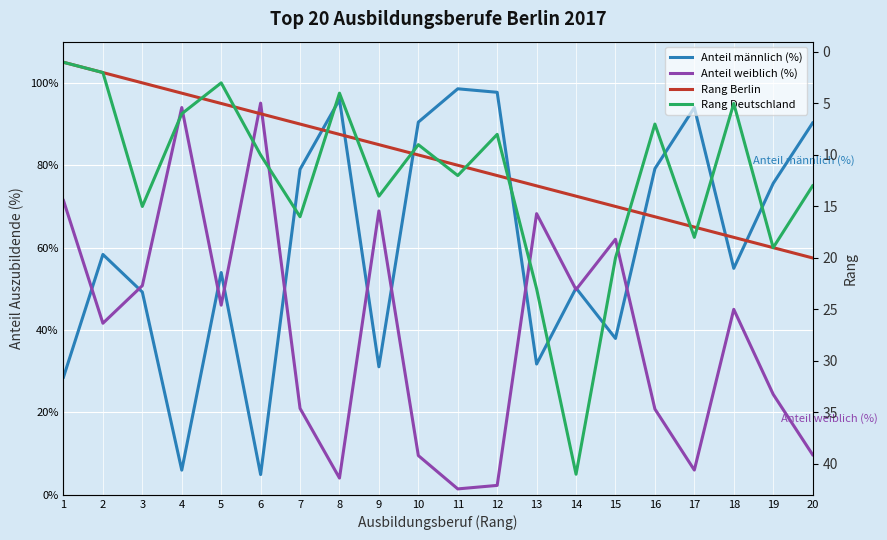

What is the maximum value for Rang Deutschland?

41.0